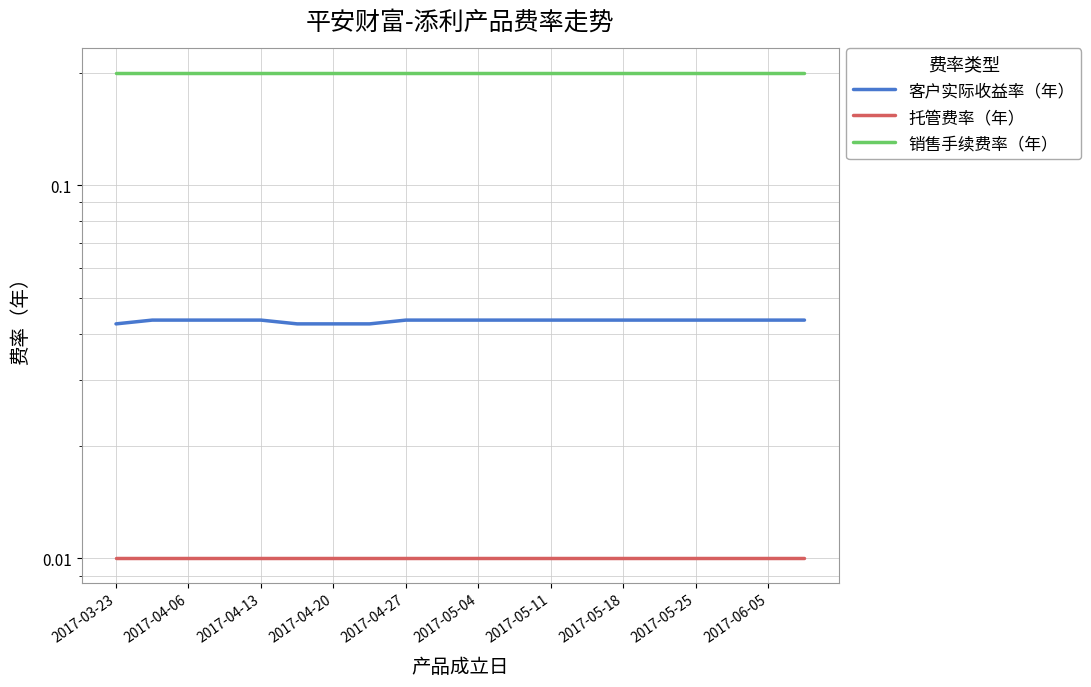

True or false: 客户实际收益率（年） and 托管费率（年） intersect in this chart.

False